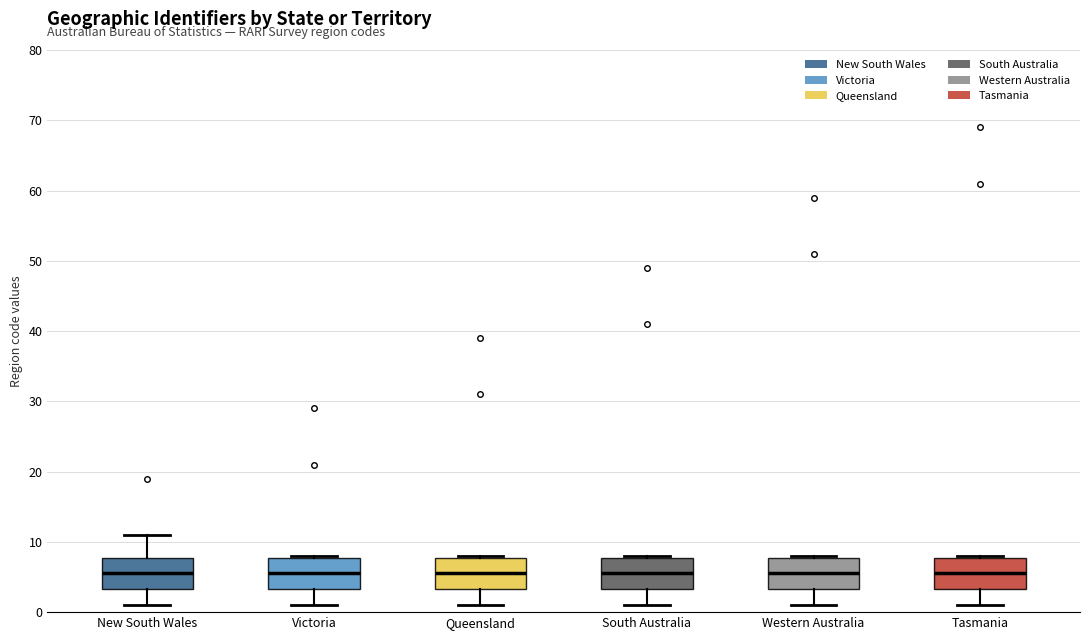

Reading left to right, read every box against the y-axis: the position of its median line, the range the box covers, and the ends of its whiskers. The values are not printed on the chart, so give them approximately, as read against the axis.

New South Wales: median 6, box 3 to 8, whiskers 1 to 11
Victoria: median 6, box 3 to 8, whiskers 1 to 8
Queensland: median 6, box 3 to 8, whiskers 1 to 8
South Australia: median 6, box 3 to 8, whiskers 1 to 8
Western Australia: median 6, box 3 to 8, whiskers 1 to 8
Tasmania: median 6, box 3 to 8, whiskers 1 to 8